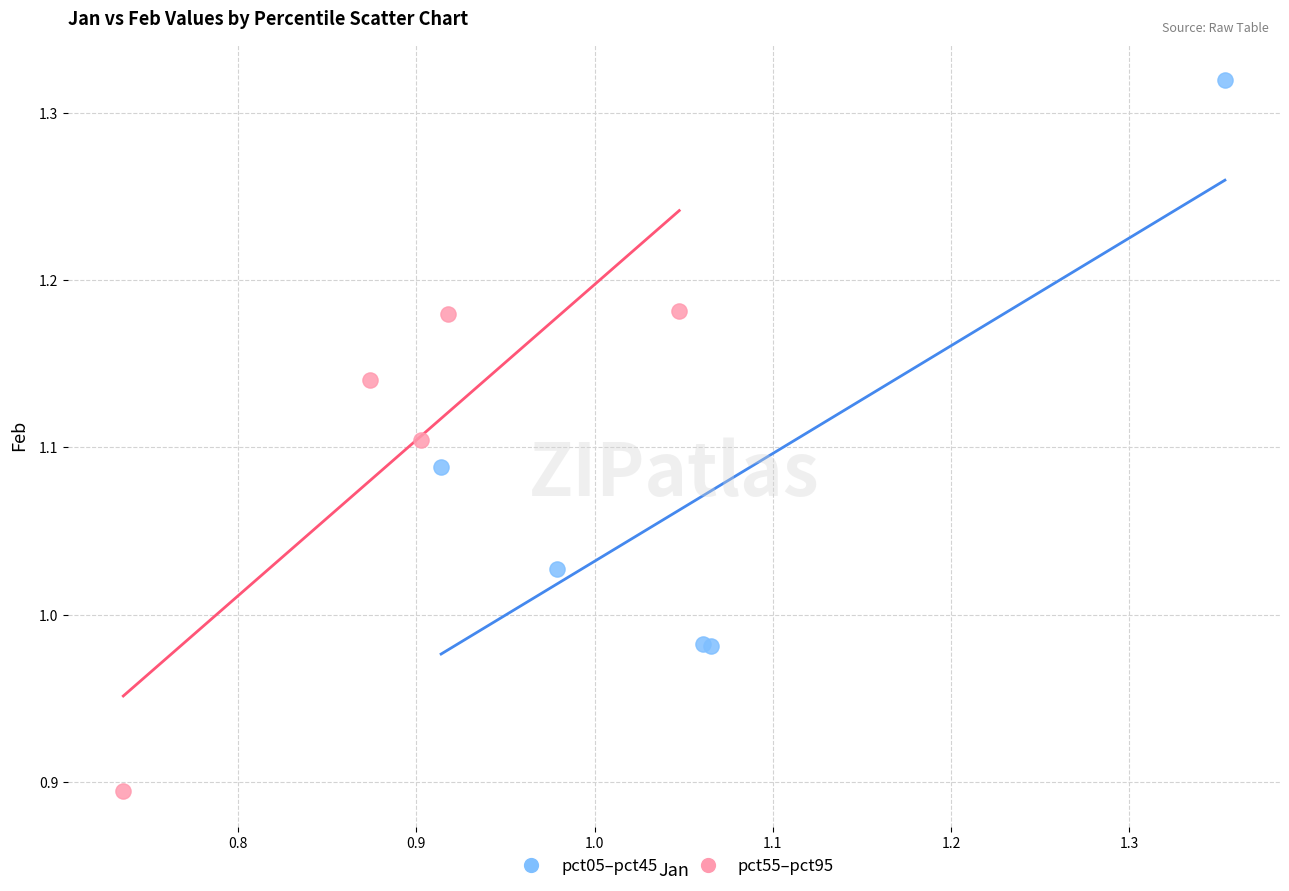

Which series reaches the maximum Y coordinate?

pct05–pct45